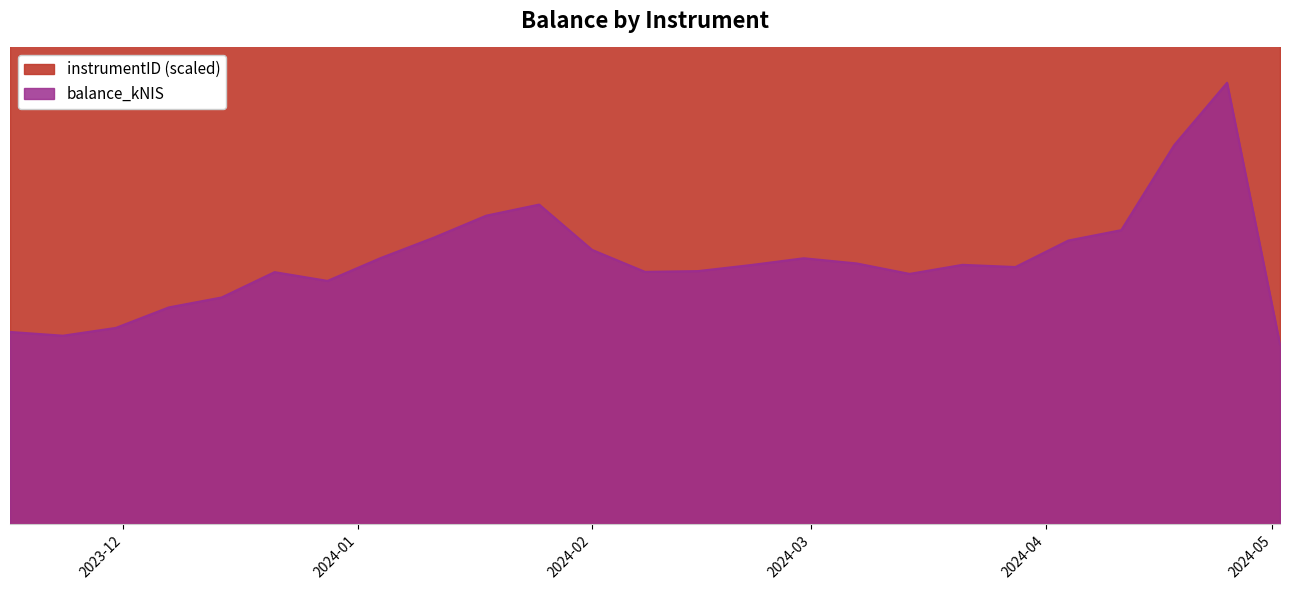

Reading right to left, list all the values displayed in this chart.

3023.1	7411.5	6363.4	4937.4	4763.1	4317.9	4354.9	4202.8	4378.5	4465.4	4351.1	4249.6	4237.0	4605.9	5366.6	5180.6	4808.0	4467.1	4085.3	4232.4	3807.2	3640.0	3295.9	3165.2	3228.2